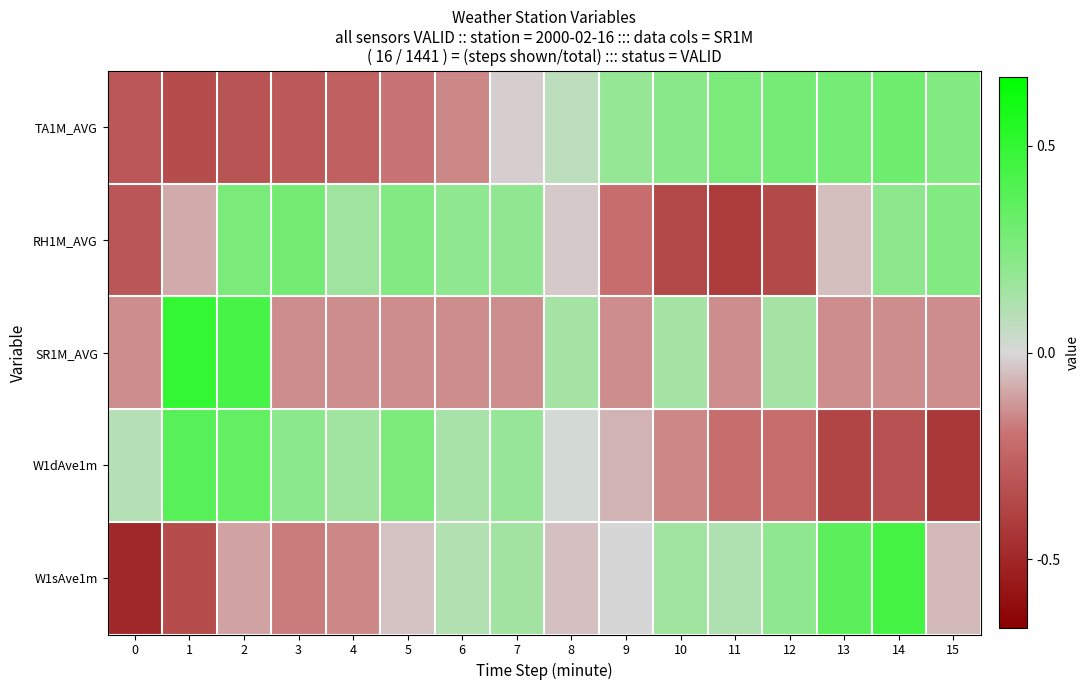

Reading left to right, transcribe all the data shown in this chart.

TA1M_AVG: 0=-0.5	1=-0.5	2=-0.5	3=-0.4	4=-0.4	5=-0.3	6=-0.2	7=-0.0	8=0.1	9=0.3	10=0.3	11=0.4	12=0.4	13=0.4	14=0.5	15=0.4
RH1M_AVG: 0=-0.5	1=-0.1	2=0.4	3=0.4	4=0.2	5=0.4	6=0.3	7=0.3	8=-0.0	9=-0.3	10=-0.5	11=-0.6	12=-0.5	13=-0.1	14=0.3	15=0.4
SR1M_AVG: 0=-0.2	1=0.8	2=0.6	3=-0.2	4=-0.2	5=-0.2	6=-0.2	7=-0.2	8=0.2	9=-0.2	10=0.2	11=-0.2	12=0.2	13=-0.2	14=-0.2	15=-0.2
W1dAve1m: 0=0.1	1=0.6	2=0.5	3=0.3	4=0.2	5=0.4	6=0.2	7=0.3	8=0.0	9=-0.1	10=-0.2	11=-0.3	12=-0.3	13=-0.6	14=-0.5	15=-0.6
W1sAve1m: 0=-0.8	1=-0.5	2=-0.2	3=-0.3	4=-0.2	5=-0.1	6=0.2	7=0.2	8=-0.1	9=-0.0	10=0.2	11=0.2	12=0.3	13=0.6	14=0.7	15=-0.1